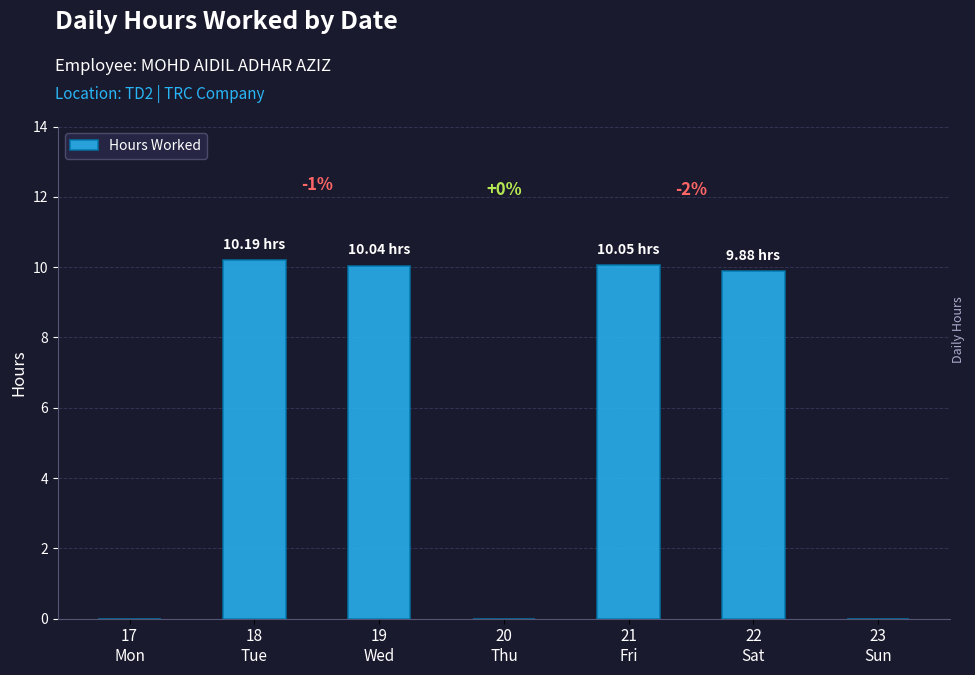

What is the sum of all values?

40.2